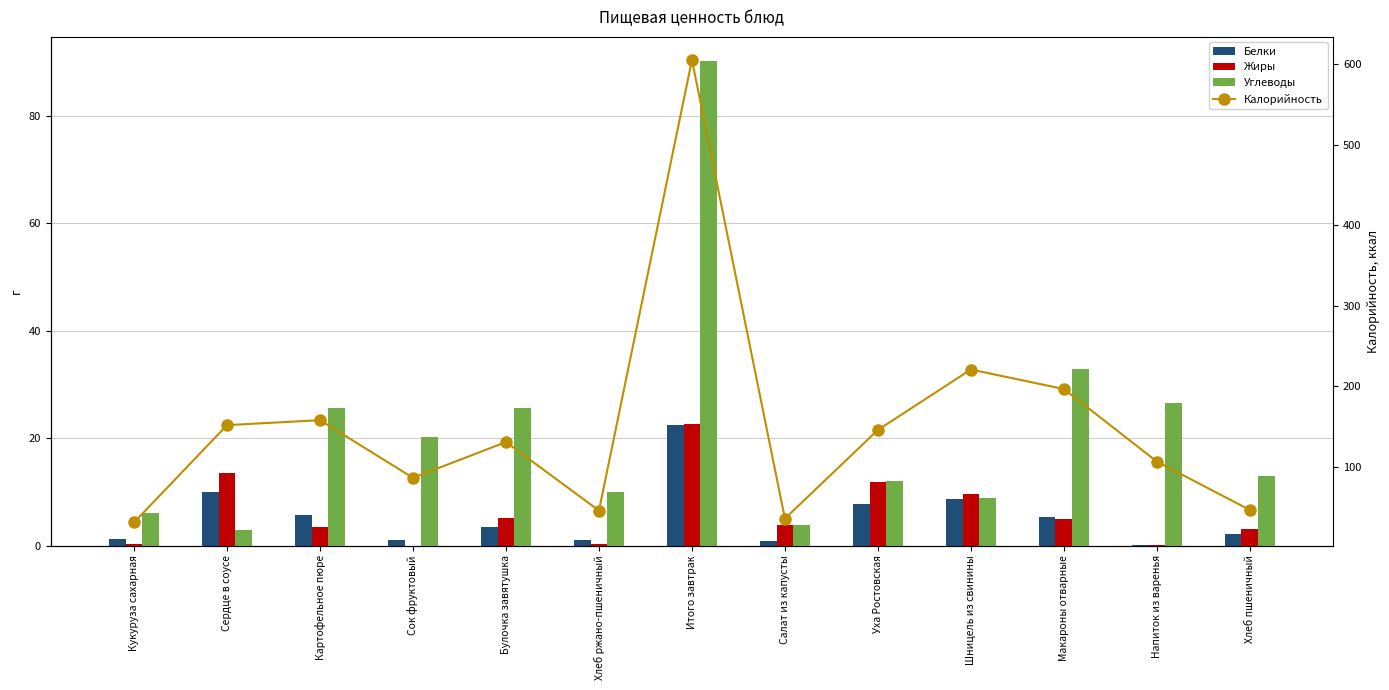

The value of Калорийность at Хлеб пшеничный is 46.8. True or false?

True